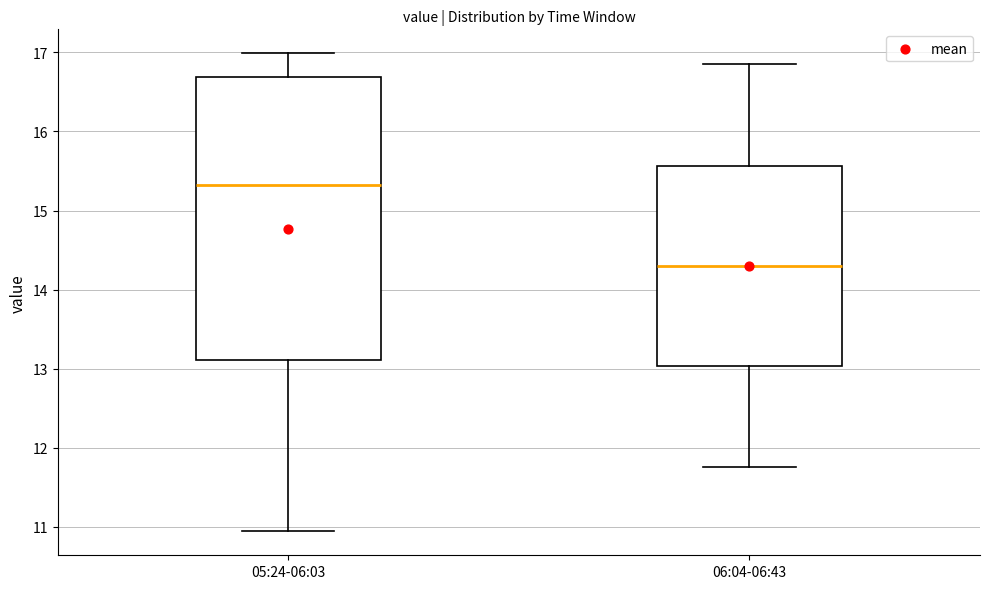

Which box has the lowest median line?

06:04-06:43